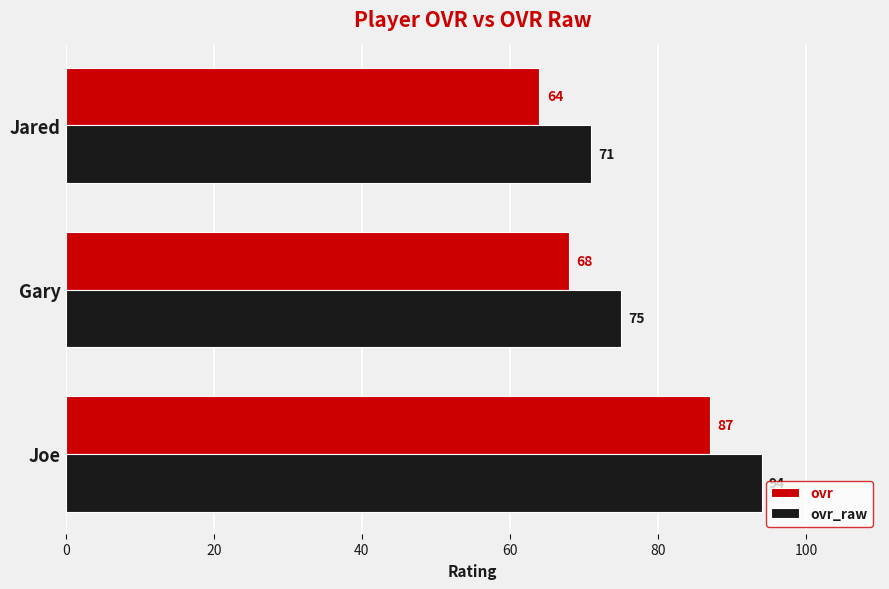

What is the spread (max minus min) of values at Jared?

7